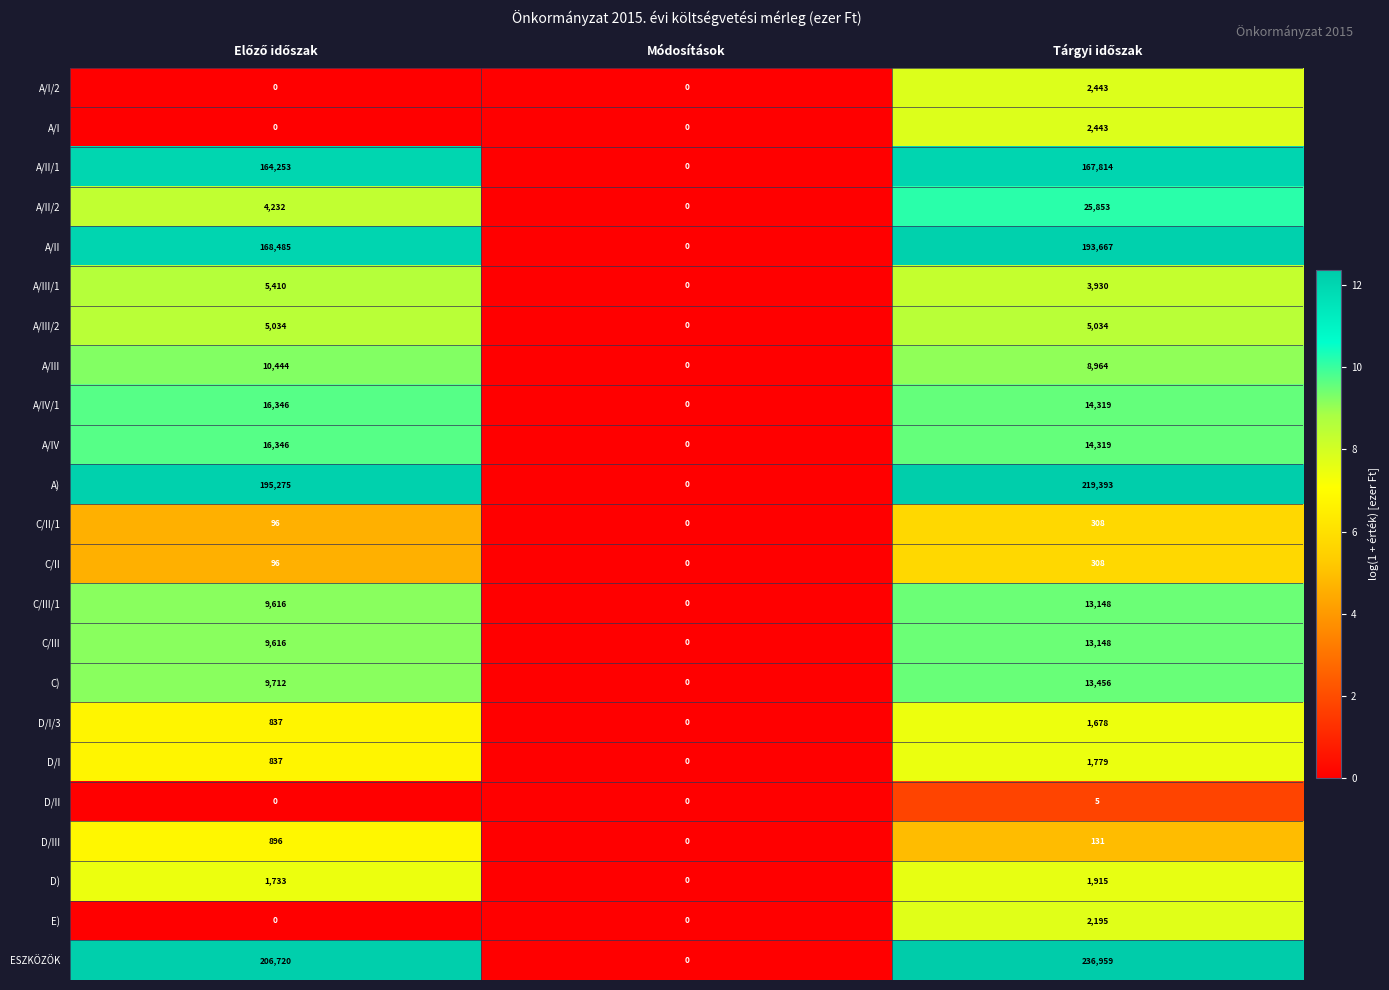

What is the difference between the second highest and minimum values in the ESZKÖZÖK series?

206720